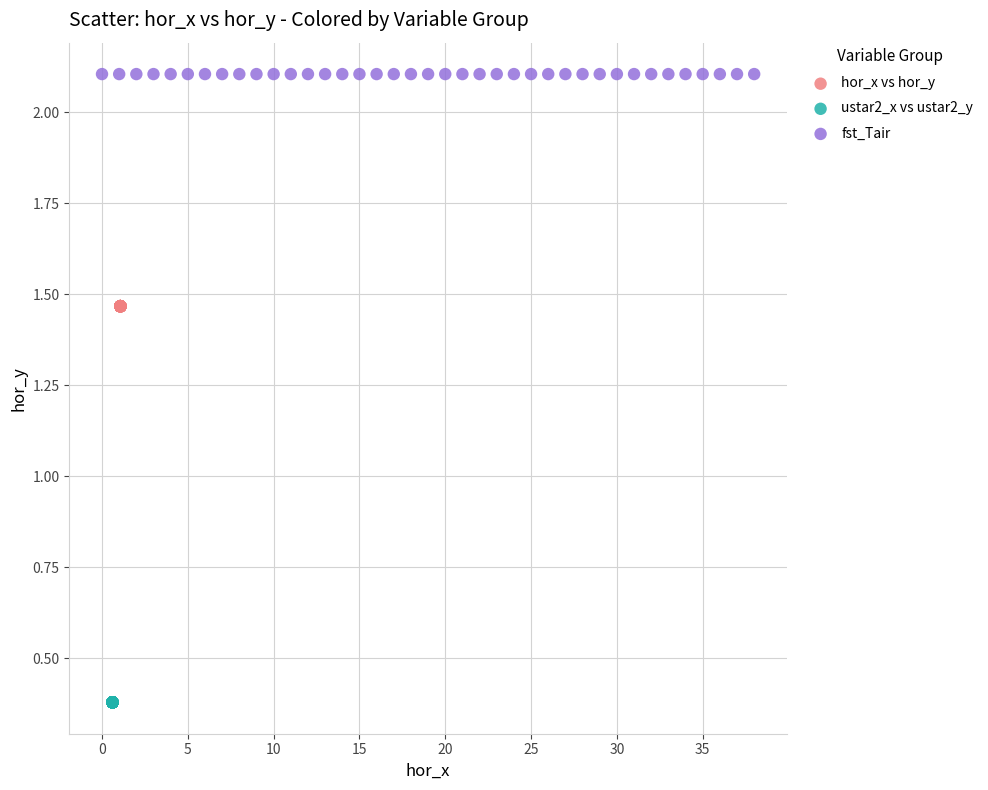

Which series contains the highest Y value?

fst_Tair